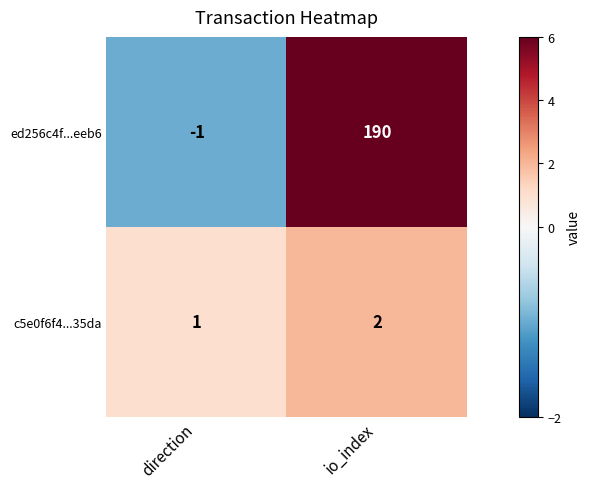

What is the difference between the highest and lowest values at io_index?

188